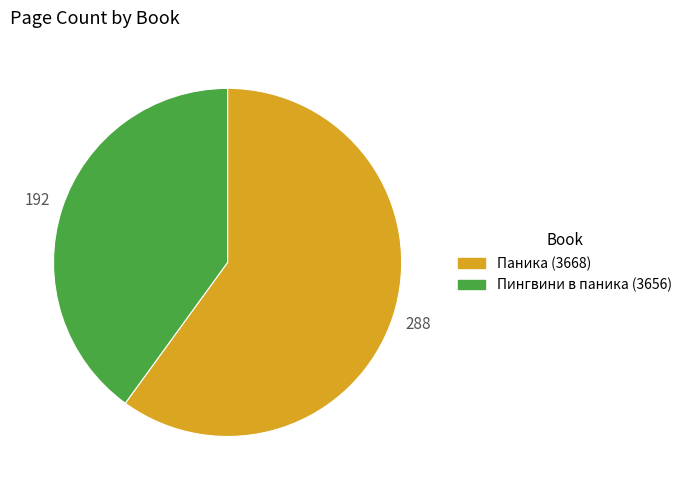

Which slice is the largest?

Паника (3668)